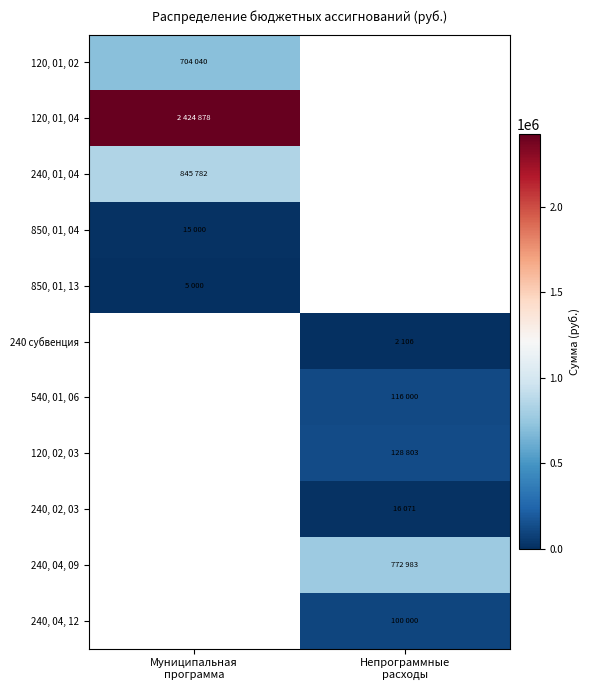

Reading left to right, what are all the values shown in this chart?

120, 01, 02: Муниципальная
программа=704040	Непрограммные
расходы=0
120, 01, 04: Муниципальная
программа=2424878	Непрограммные
расходы=0
240, 01, 04: Муниципальная
программа=845782	Непрограммные
расходы=0
850, 01, 04: Муниципальная
программа=15000	Непрограммные
расходы=0
850, 01, 13: Муниципальная
программа=5000	Непрограммные
расходы=0
240 субвенция: Муниципальная
программа=0	Непрограммные
расходы=2106
540, 01, 06: Муниципальная
программа=0	Непрограммные
расходы=116000
120, 02, 03: Муниципальная
программа=0	Непрограммные
расходы=128803
240, 02, 03: Муниципальная
программа=0	Непрограммные
расходы=16071
240, 04, 09: Муниципальная
программа=0	Непрограммные
расходы=772983
240, 04, 12: Муниципальная
программа=0	Непрограммные
расходы=100000